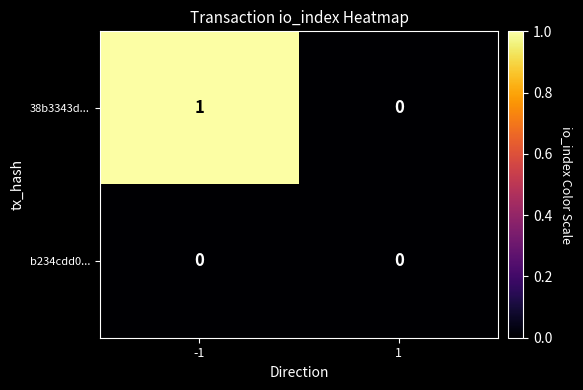

At which category does the chart reach its peak across all series?

-1